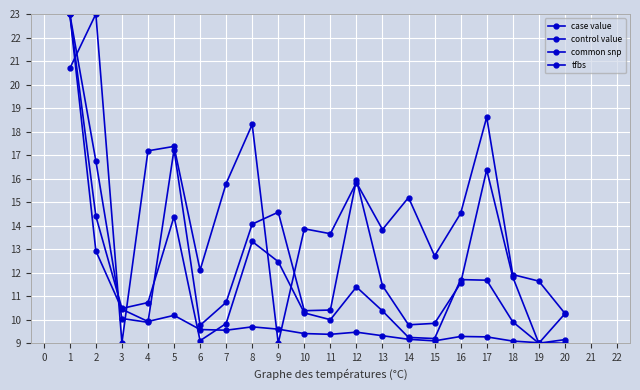

Does the chart display data point markers on the line(s)?

Yes